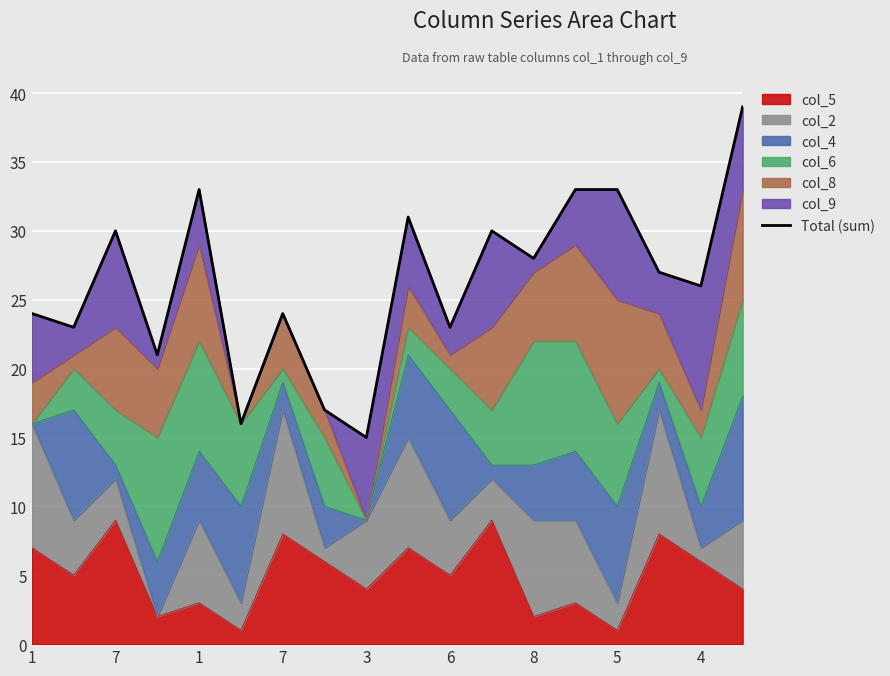

What is the sum of the values at 9 and 1?

61